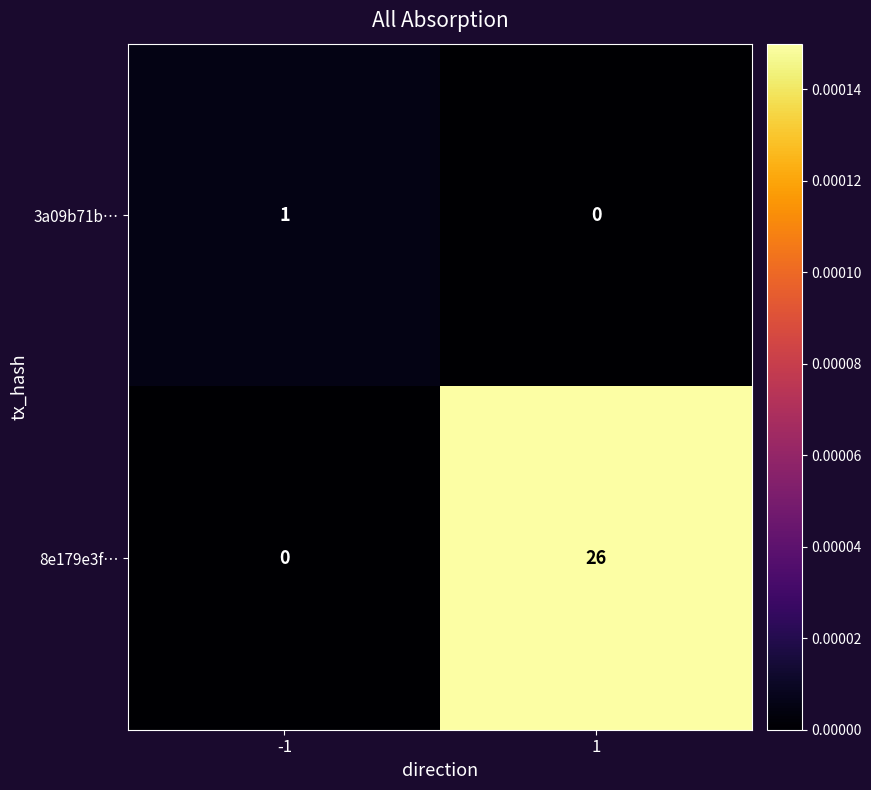

Rank the series by their maximum value, from highest to lowest.

8e179e3f…, 3a09b71b…